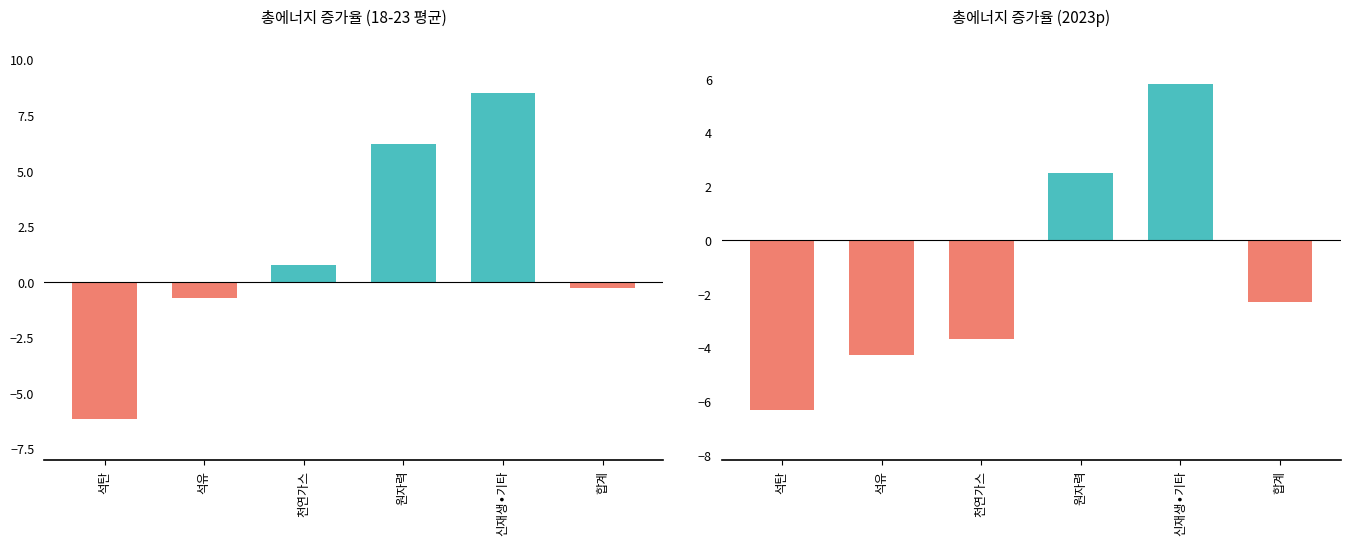

What is the smallest value displayed?

-6.3